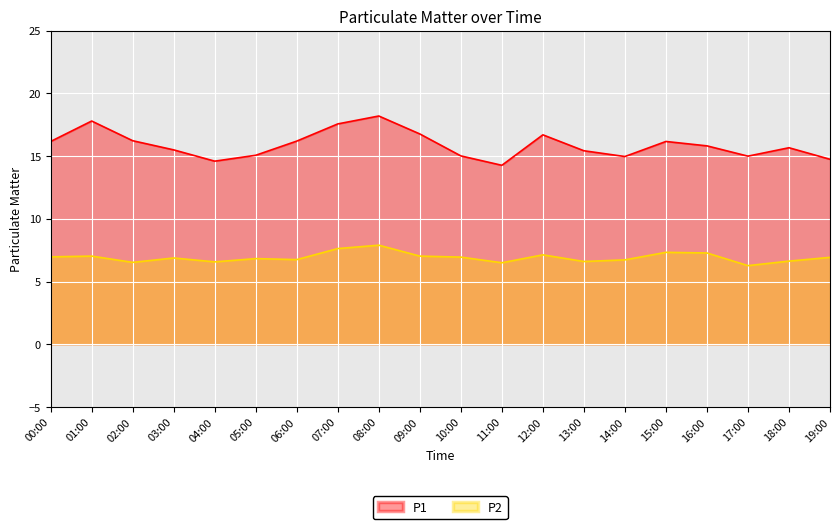

How many series are shown in this chart?

2